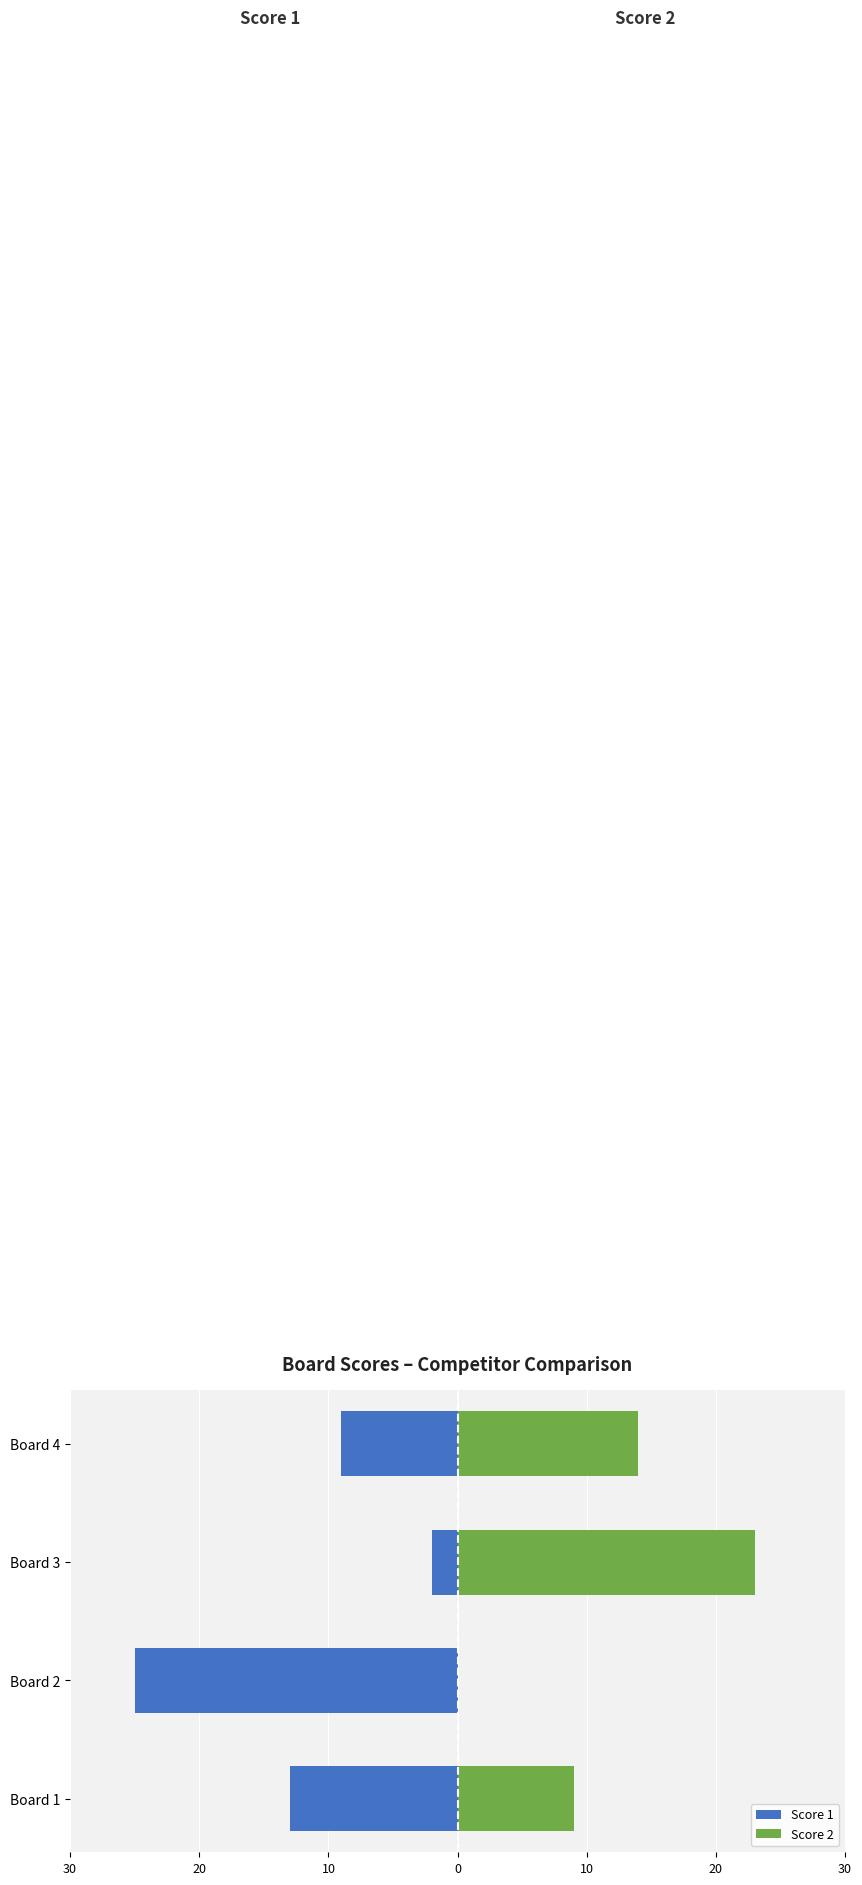

How many bars are there in each group?

2